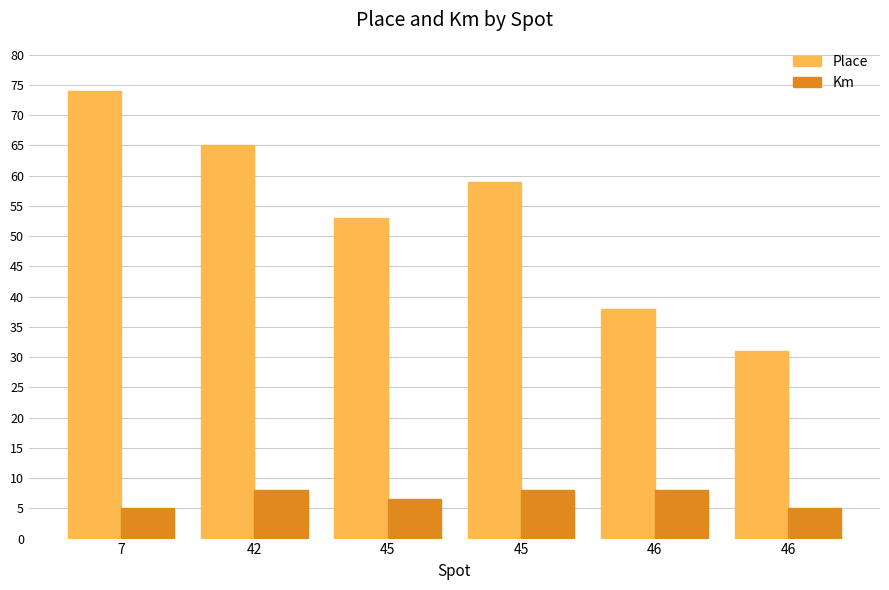

How many series are shown in this chart?

2